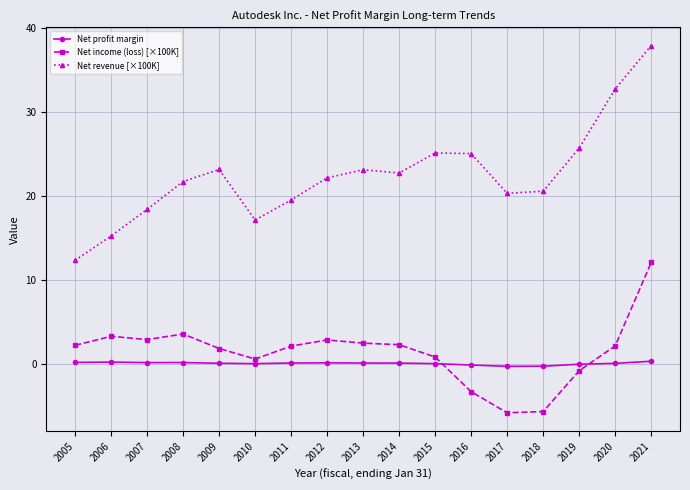

True or false: Net revenue [×100K] has more than 0 points higher than both neighbors.

True